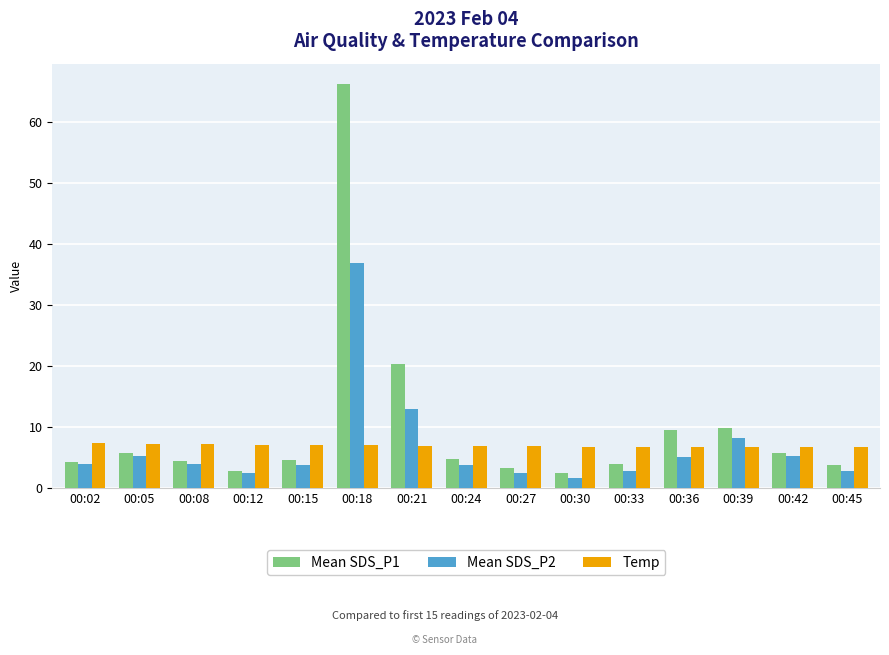

Read the Mean SDS_P2 value at 00:33.

2.8